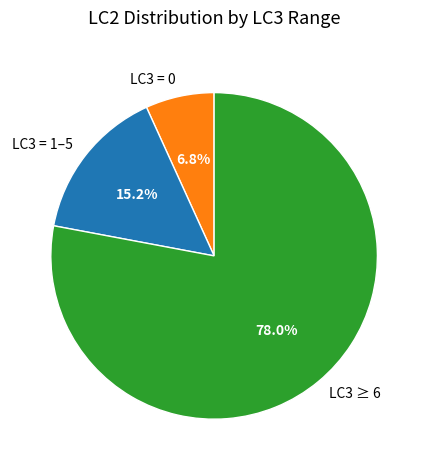

Which category has the biggest portion of the pie?

LC3 ≥ 6